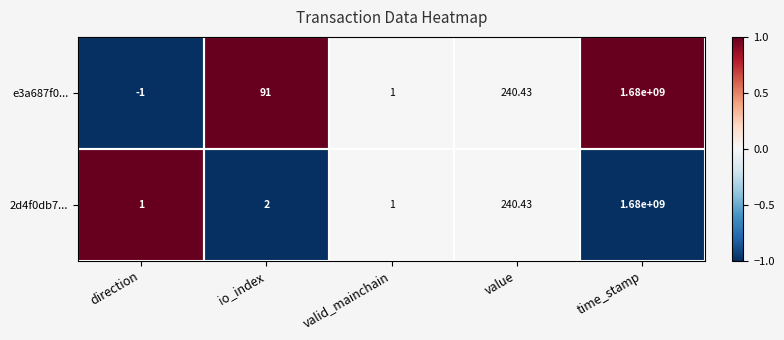

At which label is e3a687f0... closest to 839999999?

value